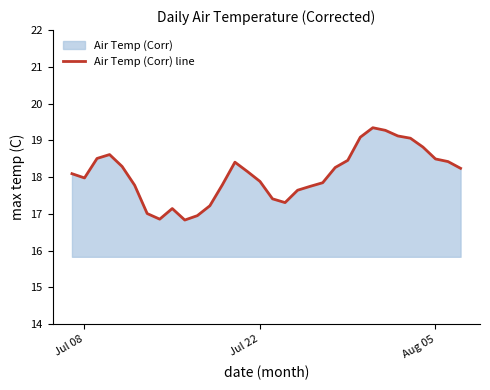

Is it true that the value at Jul 08 is 5.8?

False